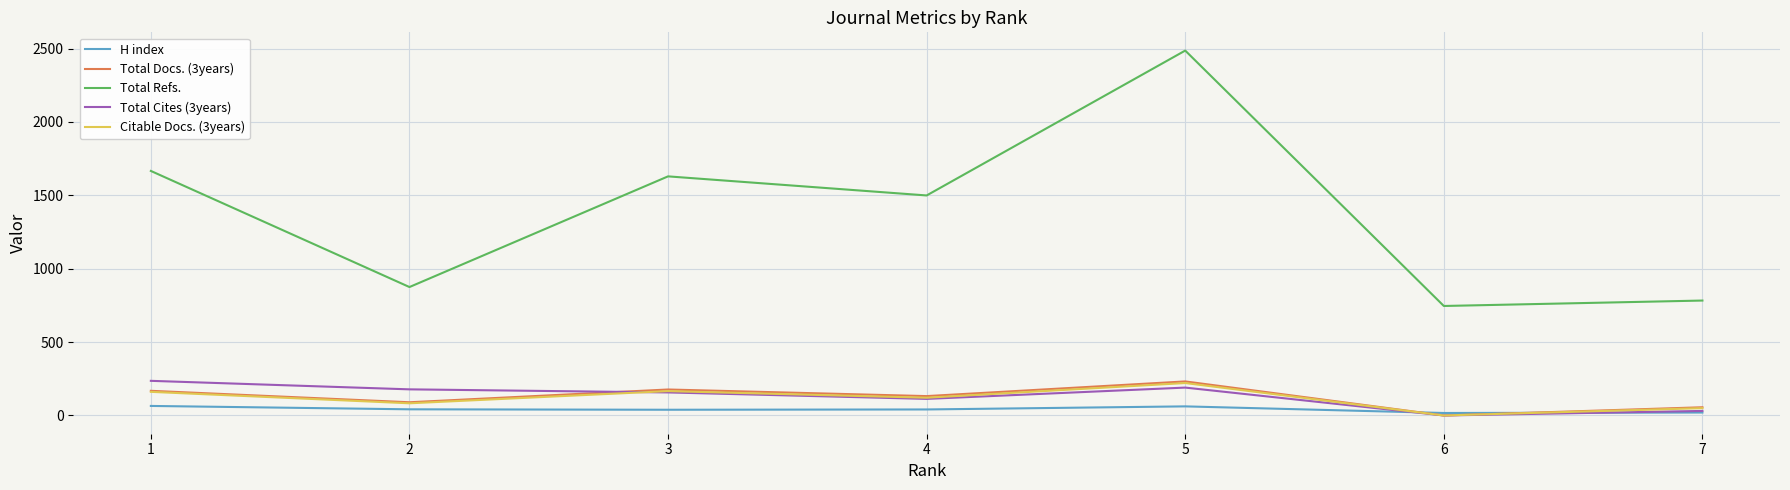

Between 3 and 6, which series saw the biggest shift?

Total Refs.